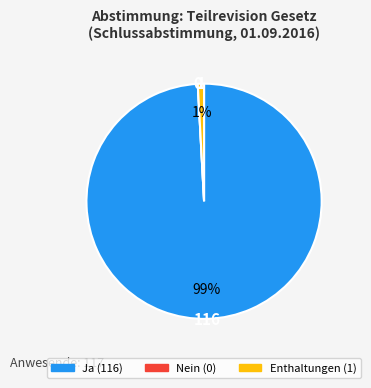

True or false: Enthaltungen accounts for 11% of the total.

False